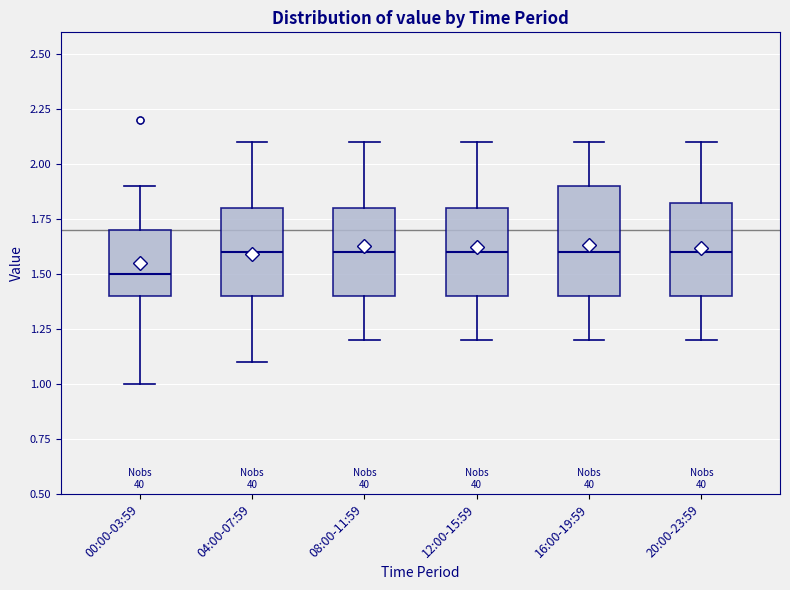

Where is the upper edge of the box for 16:00-19:59 on the y-axis? The values are not printed on the chart, so give them approximately, as read against the axis.

1.90